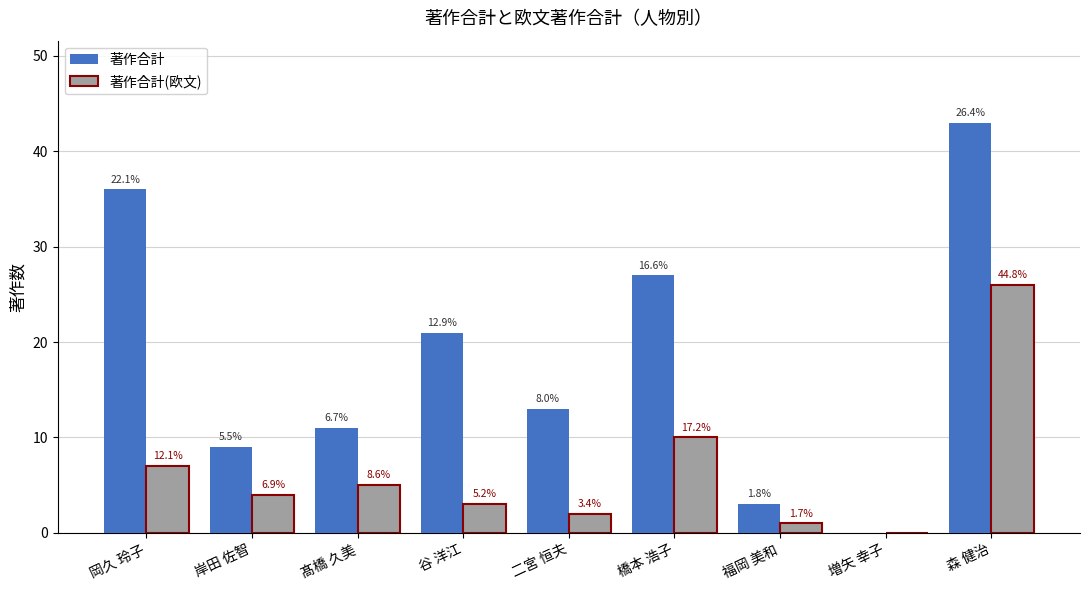

List the series in order of their overall mean, lowest first.

著作合計(欧文), 著作合計